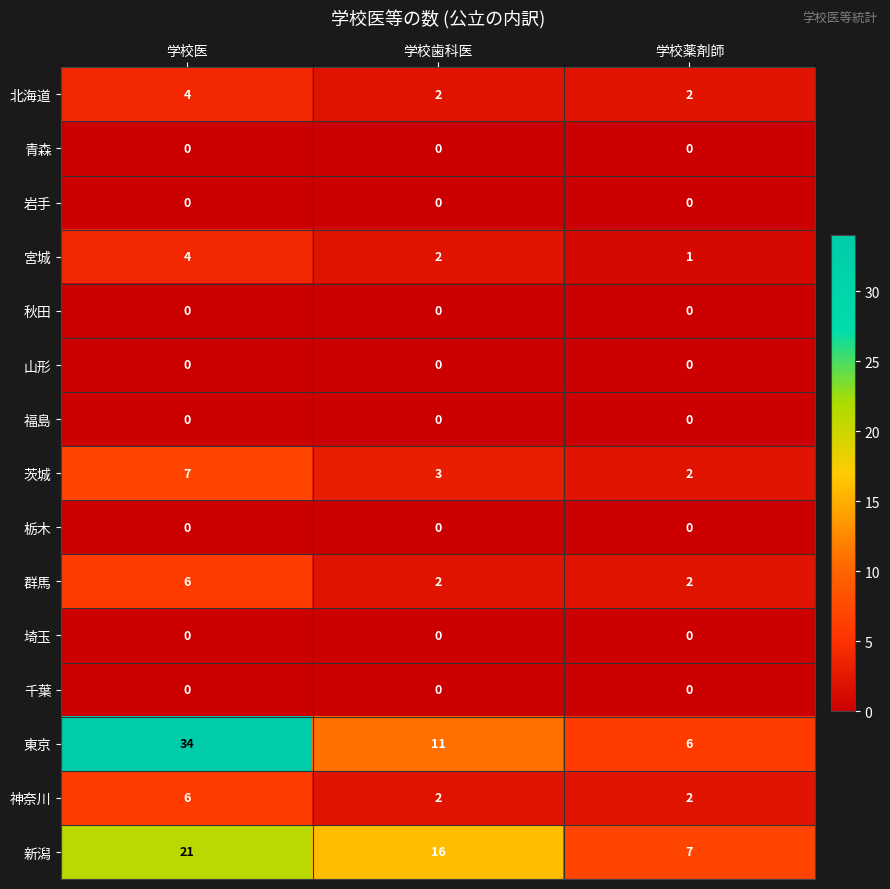

Which series changed the most between 学校歯科医 and 学校薬剤師?

新潟